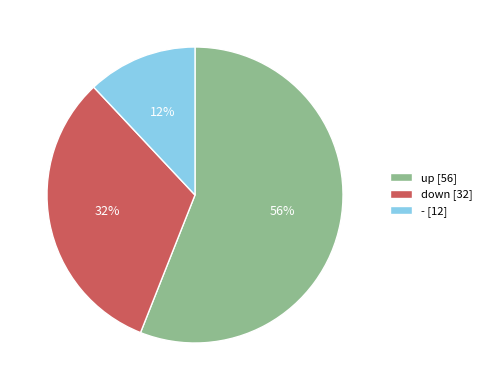

To the nearest percent, what portion does down represent?

32%